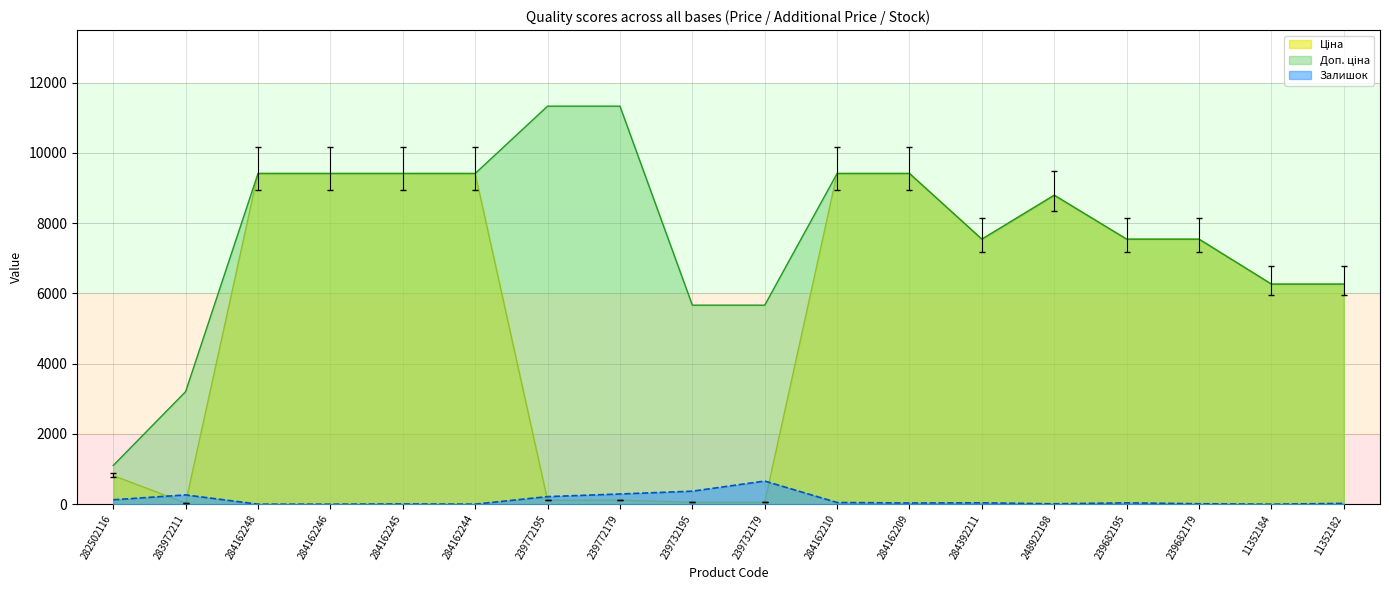

What position from the right is 239682179?

3